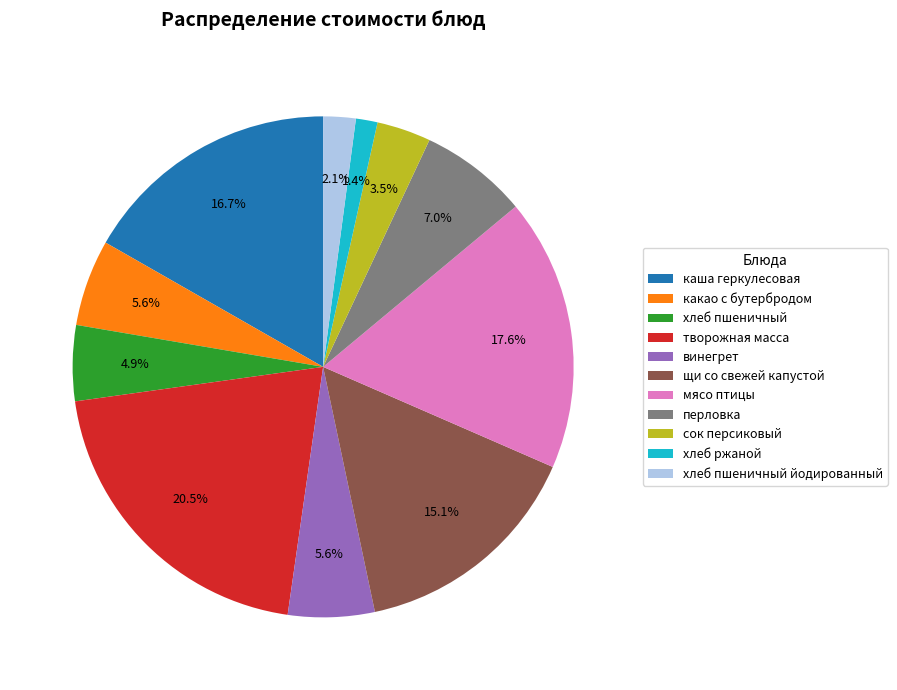

Which has a higher value, перловка or щи со свежей капустой?

щи со свежей капустой